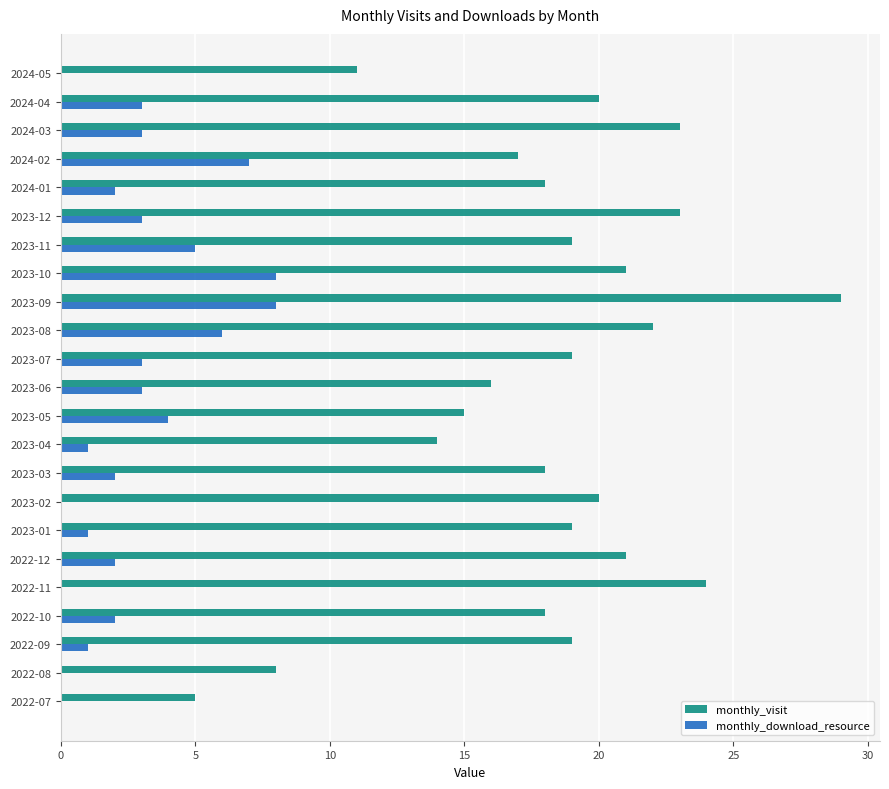

What is the maximum value shown in the chart?

29